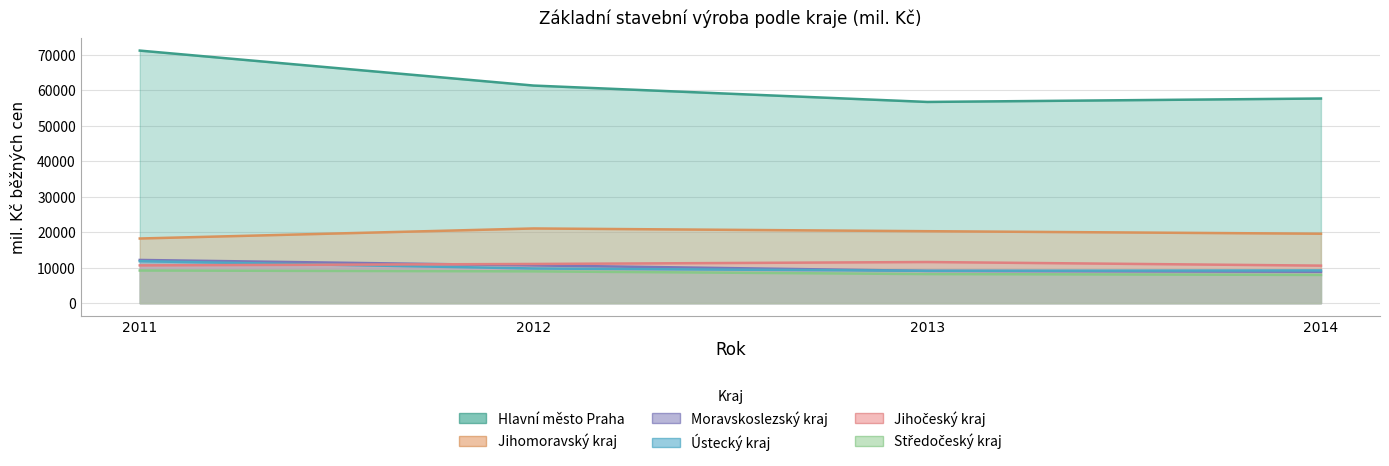

Which series changed the most between 2011 and 2012?

Hlavní město Praha